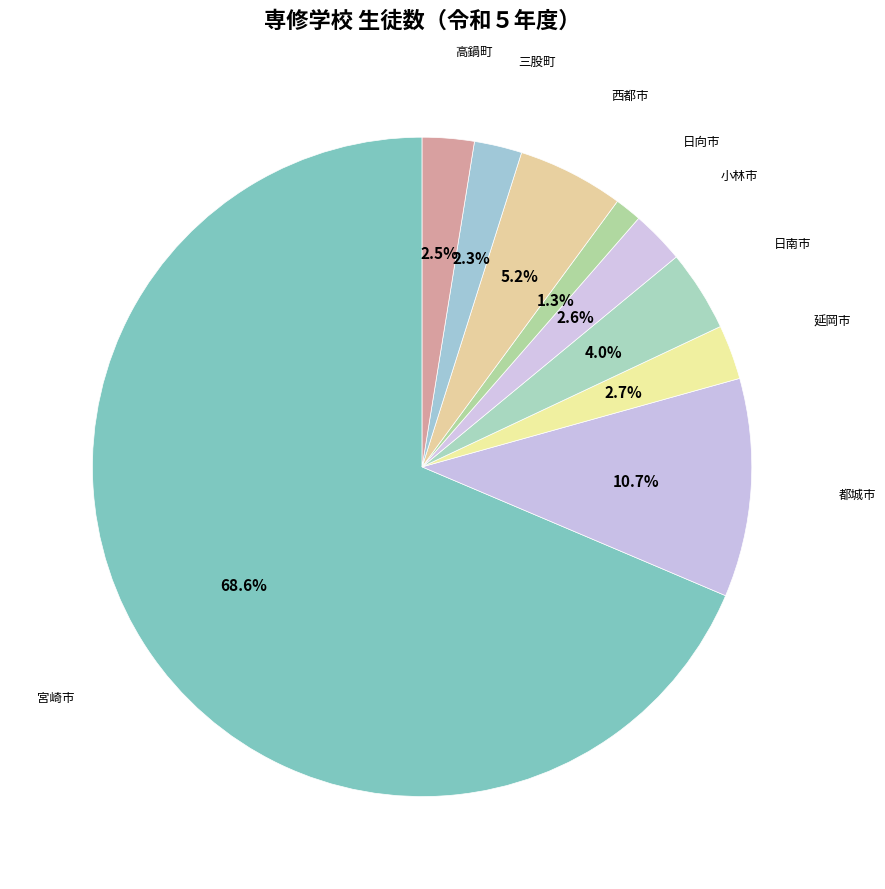

How many segments does this pie chart have?

9